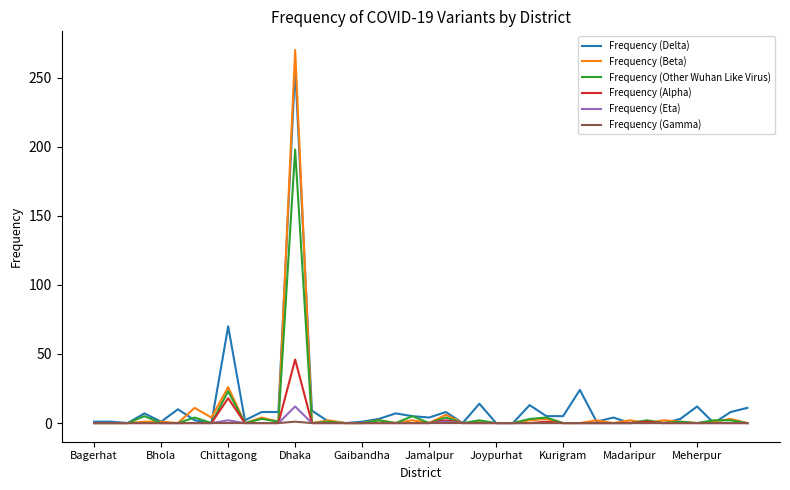

Which series has the widest spread of values?

Frequency (Beta)